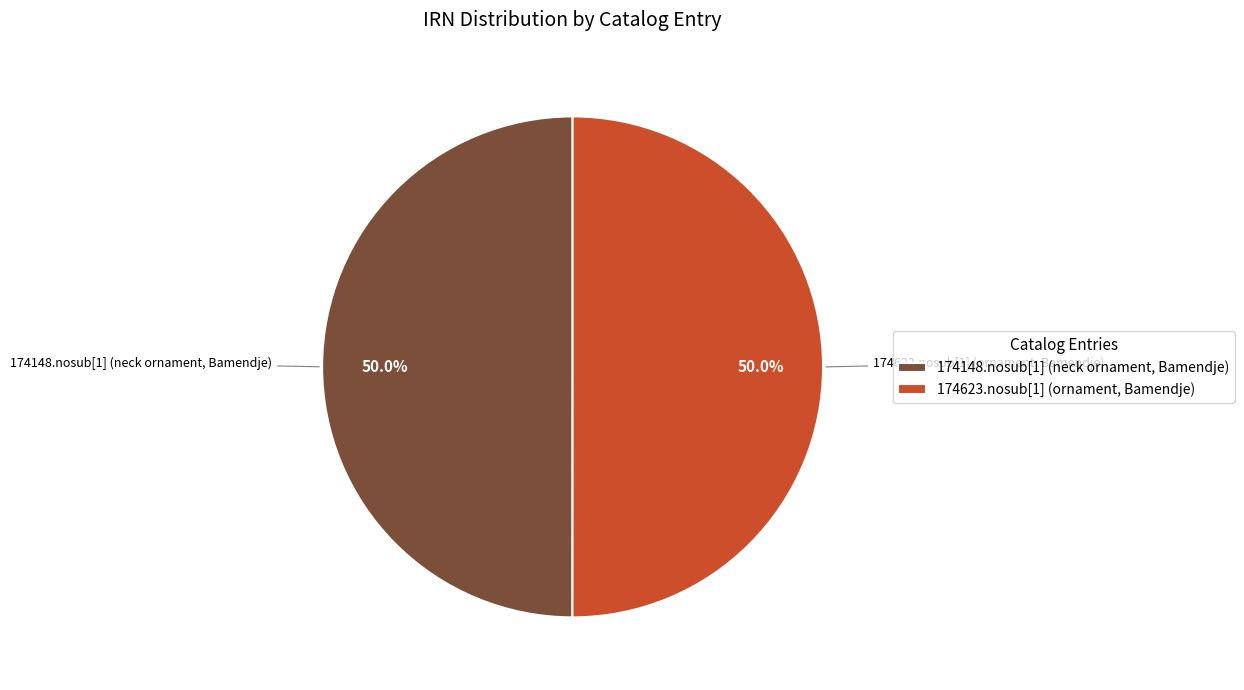

What percentage do 174148.nosub[1] (neck ornament, Bamendje) and 174623.nosub[1] (ornament, Bamendje) together represent?

100.0%